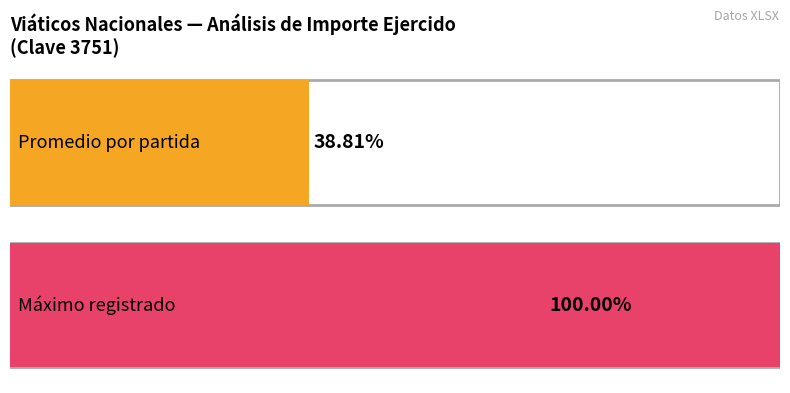

Is it true that the value at 20 is 123.4?

False